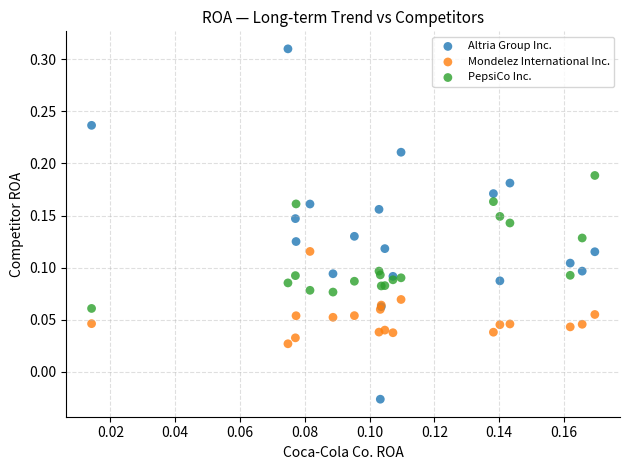

Which series contains the highest Y value?

Altria Group Inc.